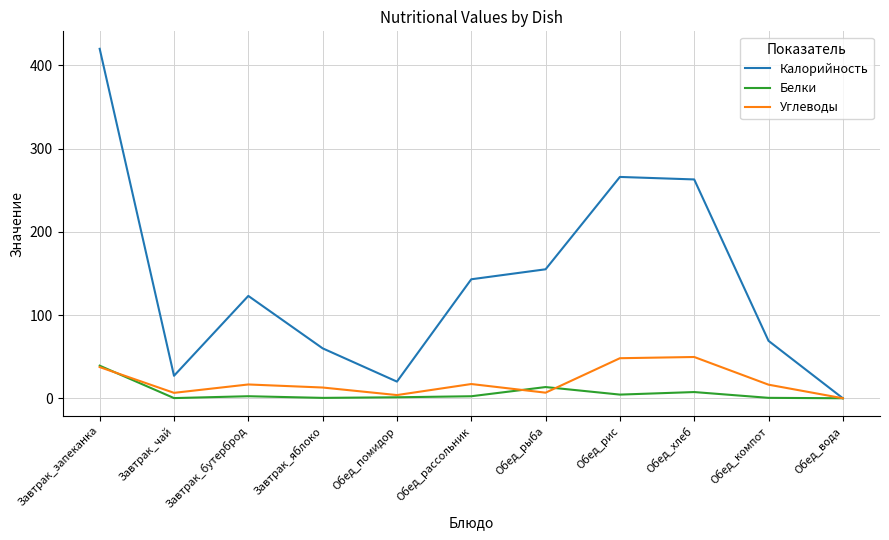

What is the total value across all series at Завтрак_бутерброд?

142.0